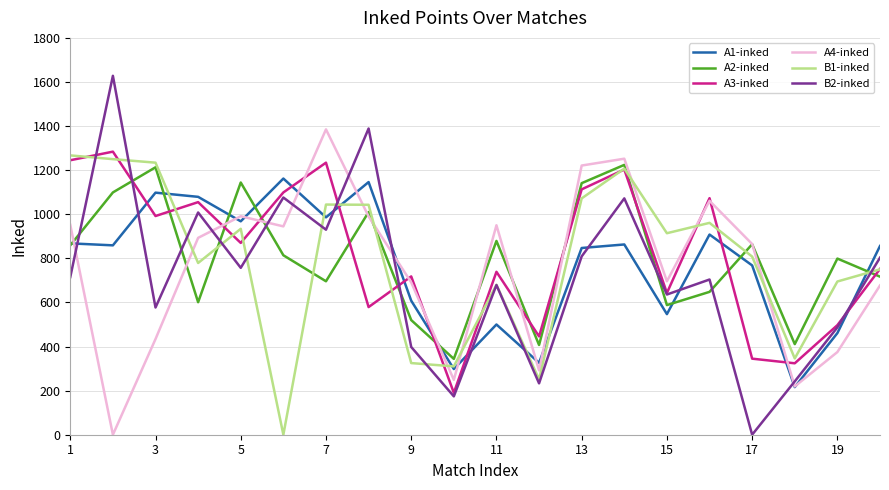

What is the maximum value shown in the chart?

1628